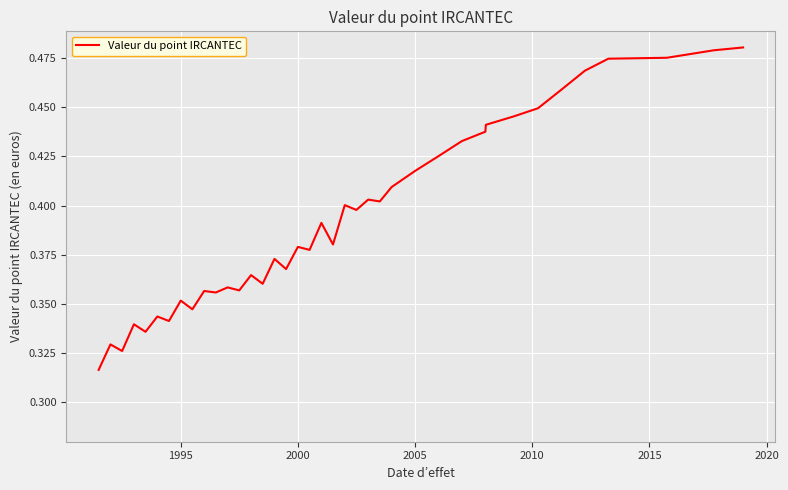

What is the average value?

0.4